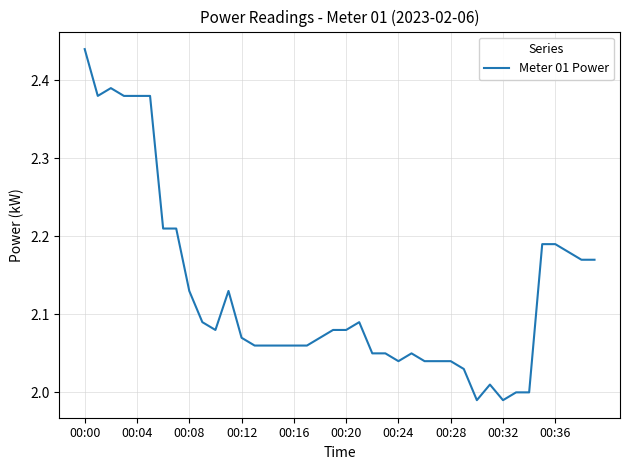

Does the chart display data point markers on the line(s)?

No